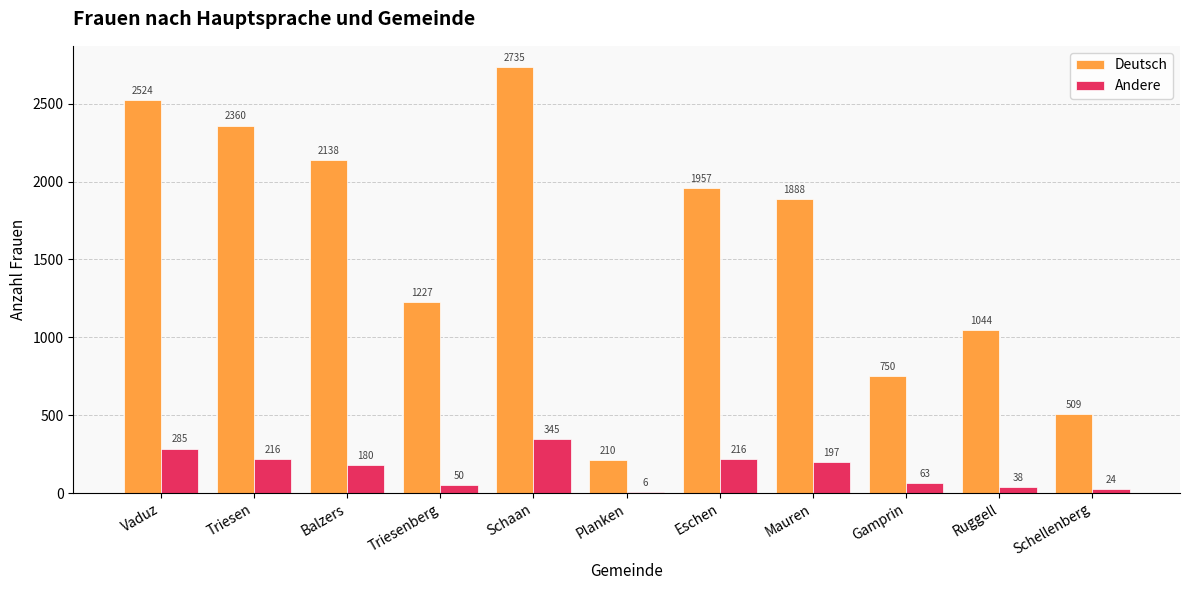

Where does the Deutsch series first go above 1888?

Vaduz